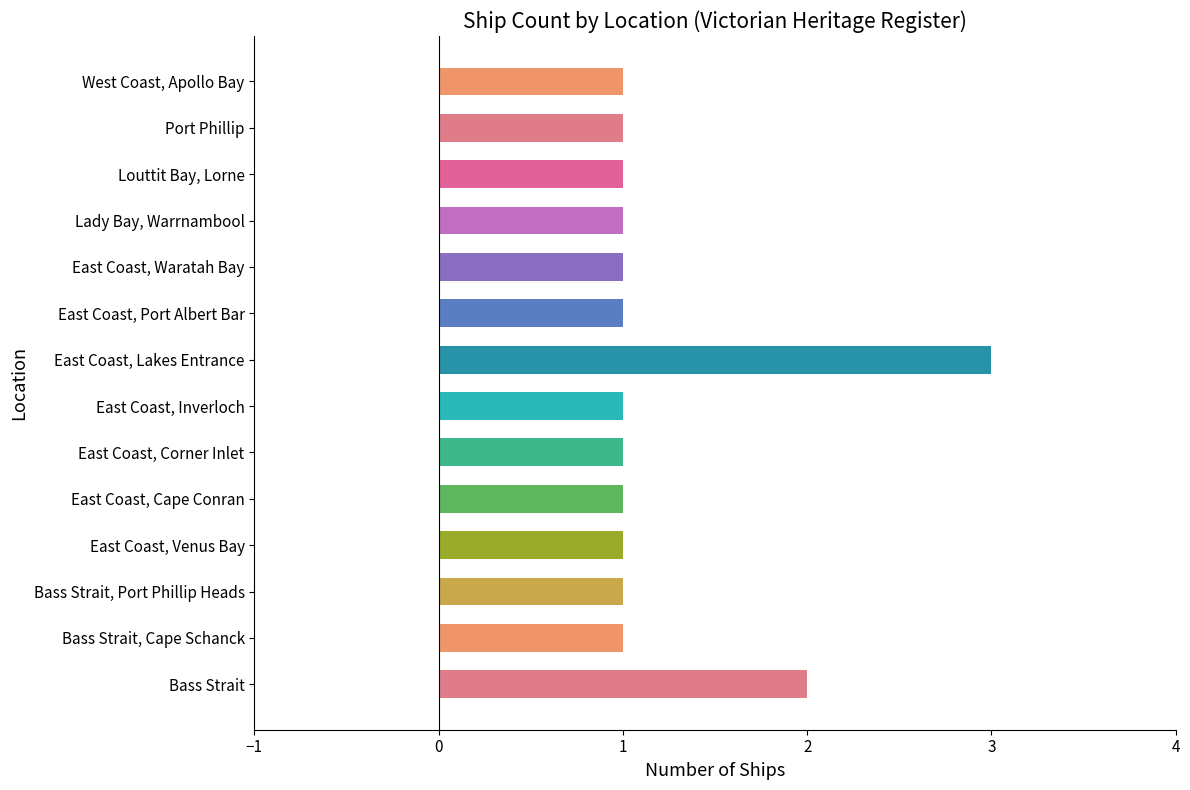

What is the smallest value displayed?

1